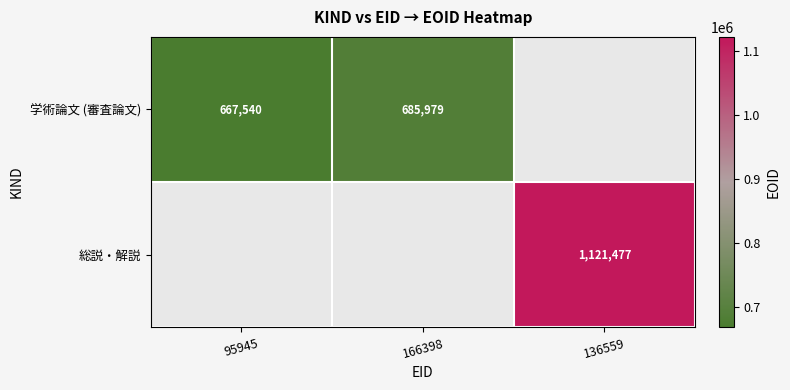

Which category has the highest value across all series?

136559